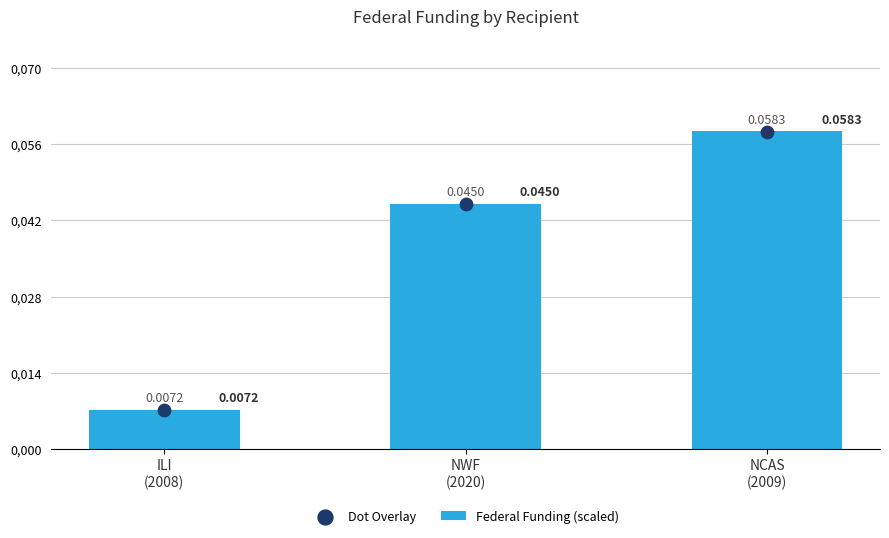

What is the total value across all series at NWF
(2020)?

0.1